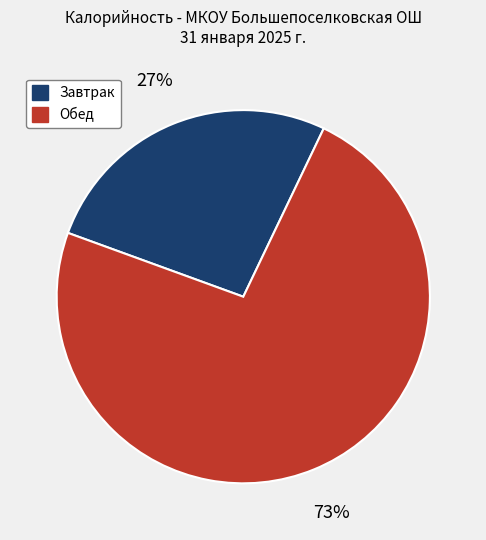

To the nearest percent, what is the average slice percentage?

50%